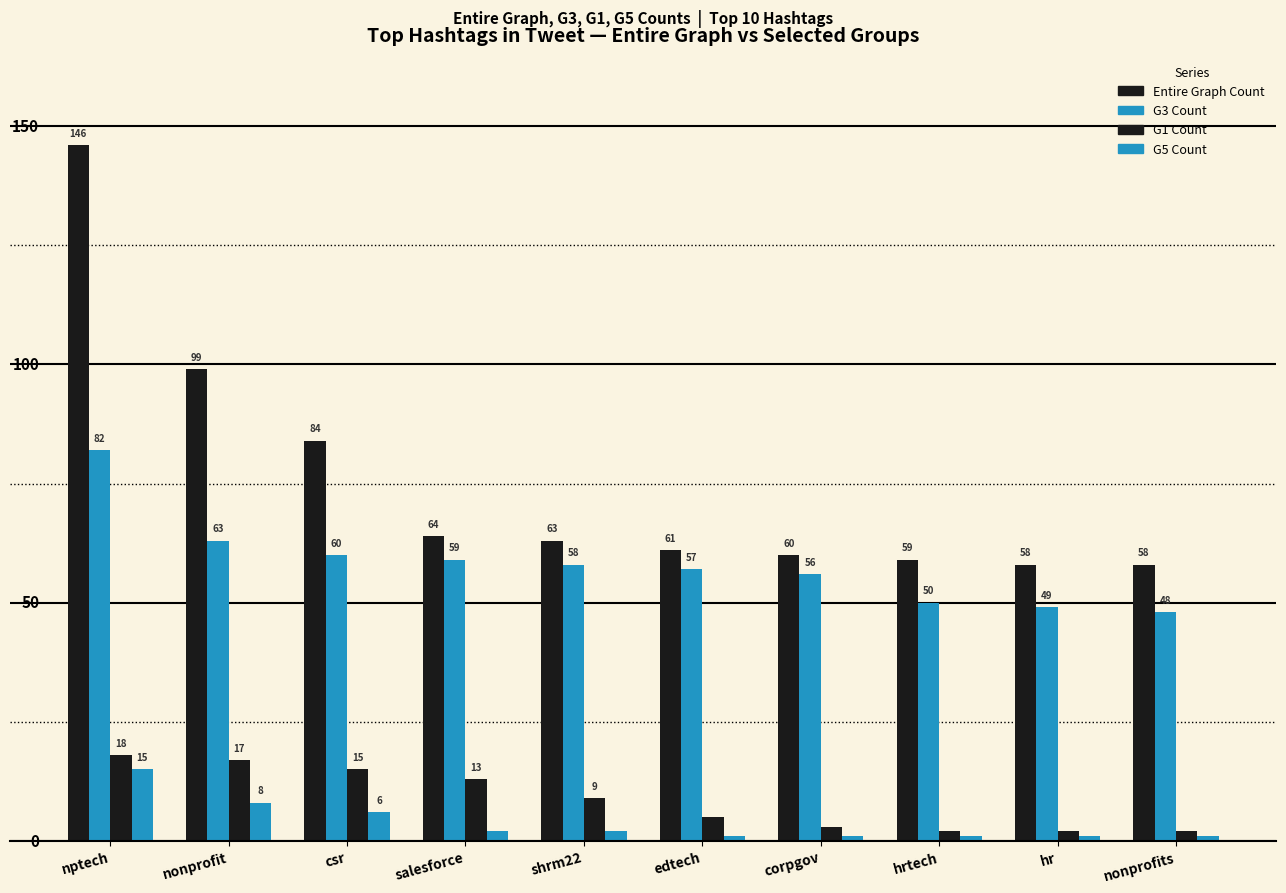

At which label is G1 Count closest to 10?

shrm22